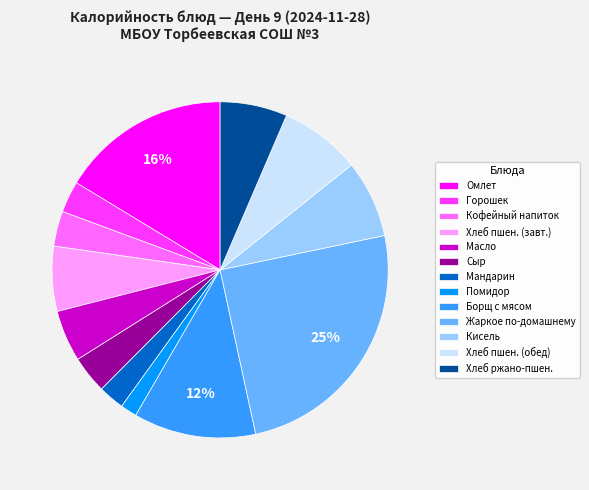

Between Кисель and Жаркое по-домашнему, which is larger?

Жаркое по-домашнему